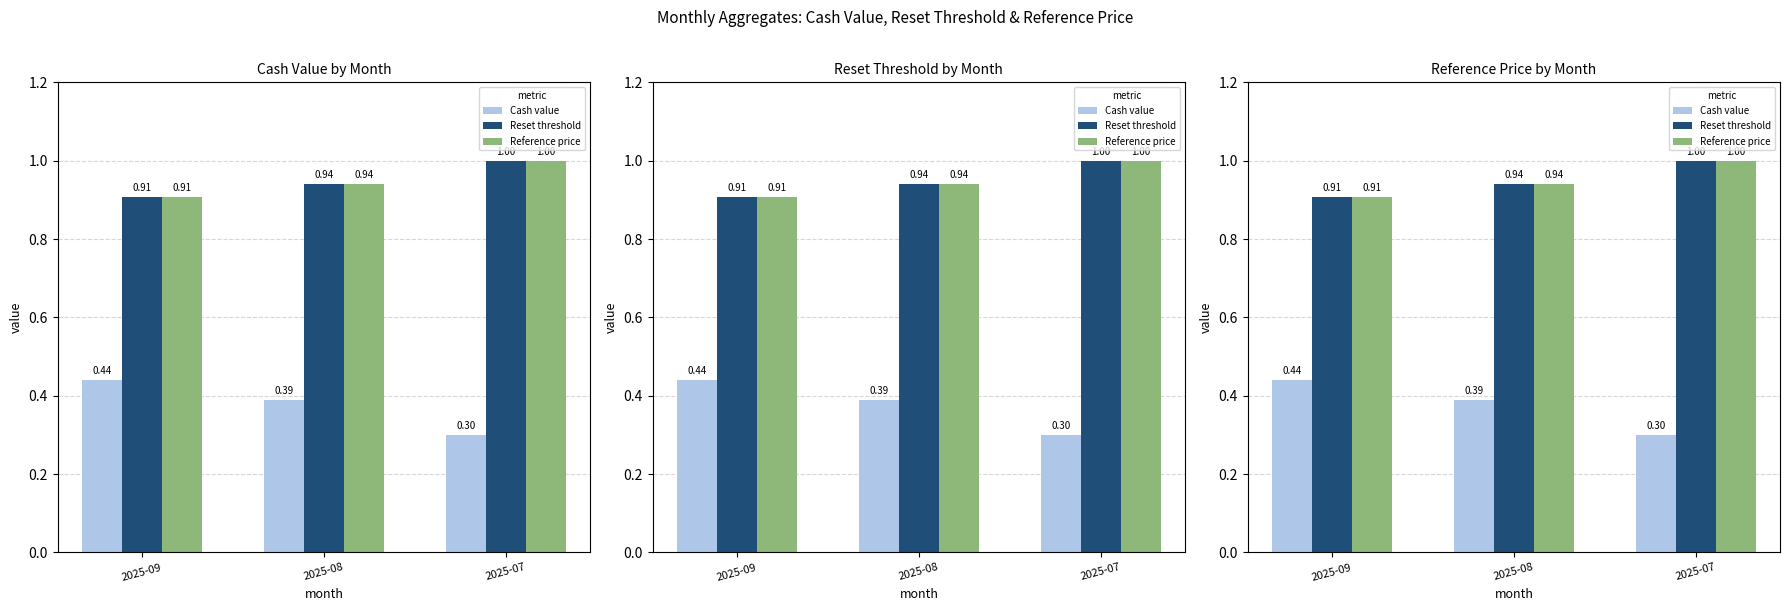

What is the average value of the Reference price series?

0.9